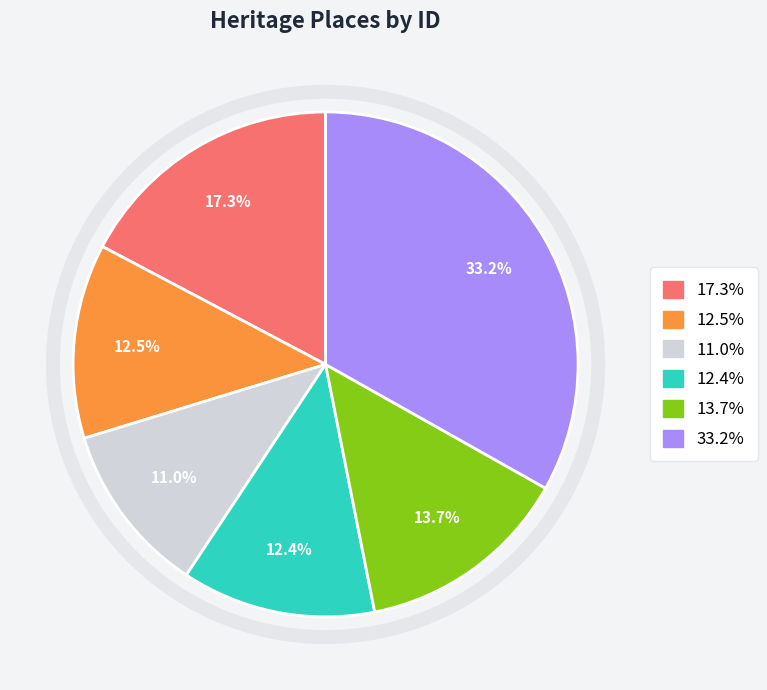

Is there a majority slice in this chart?

No